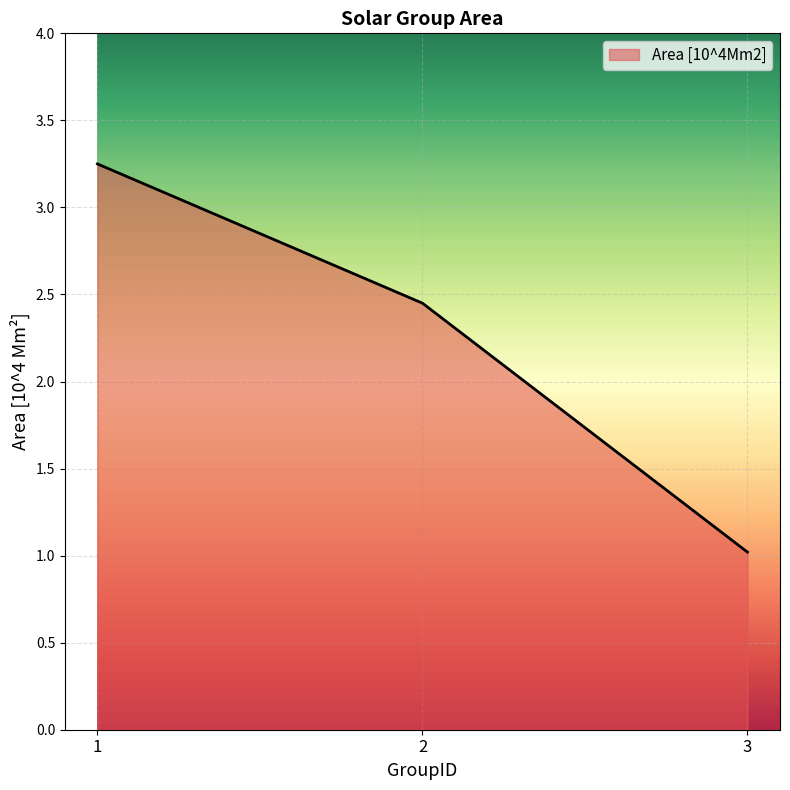

Rank the categories by value from lowest to highest.

3, 2, 1